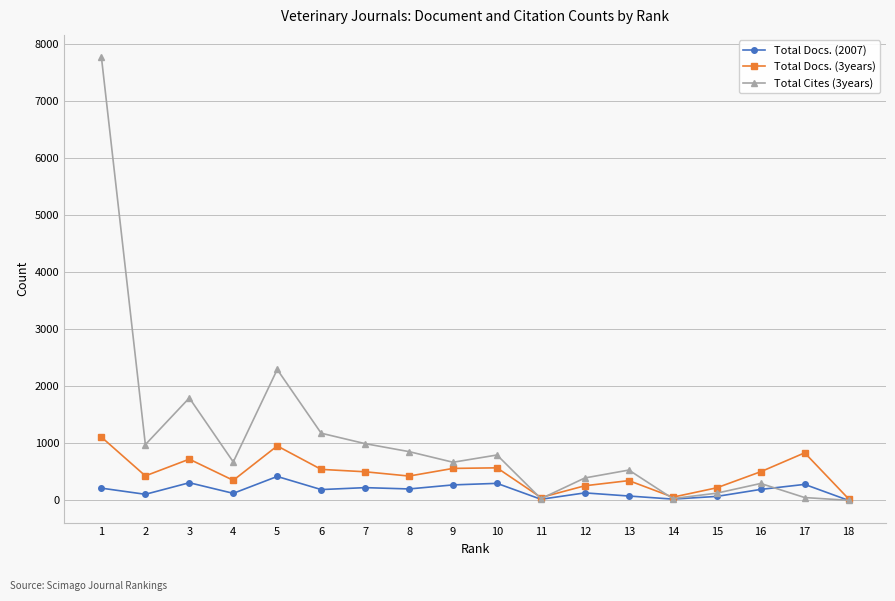

What is the maximum value for Total Docs. (3years)?

1110